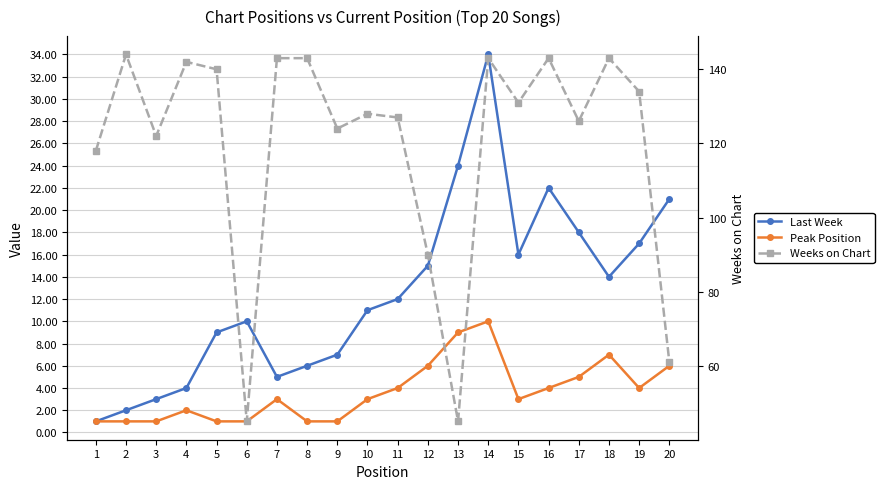

Reading left to right, list all the values displayed in this chart.

Last Week: 1	2	3	4	9	10	5	6	7	11	12	15	24	34	16	22	18	14	17	21
Peak Position: 1	1	1	2	1	1	3	1	1	3	4	6	9	10	3	4	5	7	4	6
Weeks on Chart: 118	144	122	142	140	45	143	143	124	128	127	90	45	143	131	143	126	143	134	61